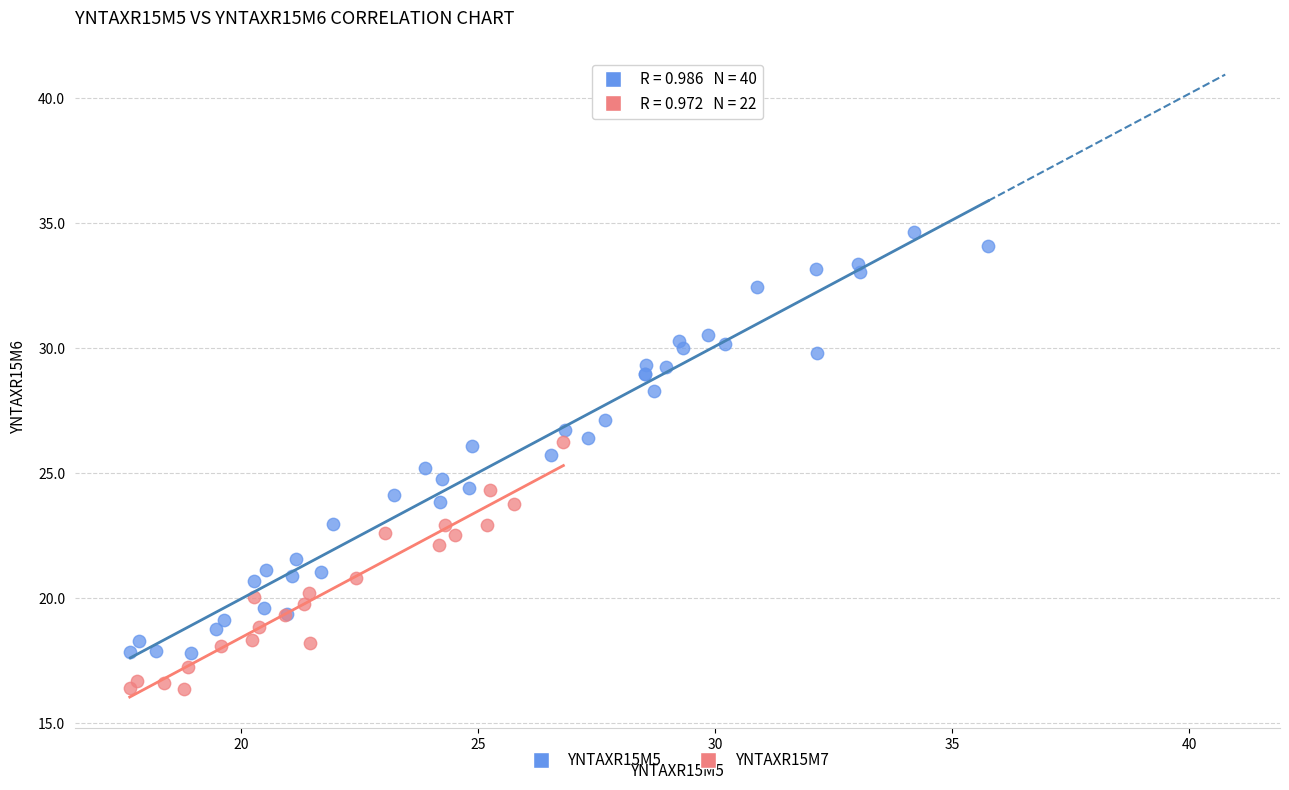

Which series reaches the maximum Y coordinate?

YNTAXR15M5